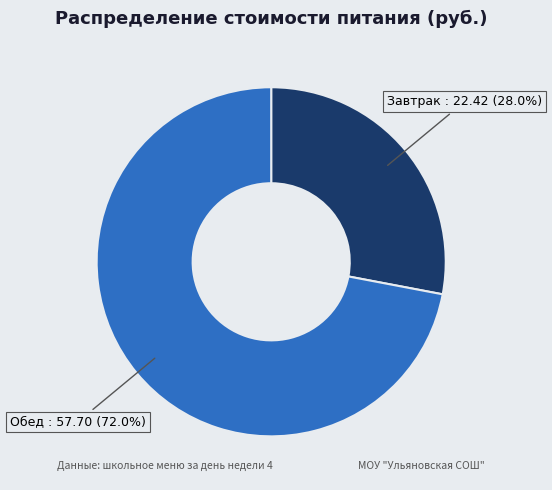

Which category has the biggest portion of the pie?

Обед